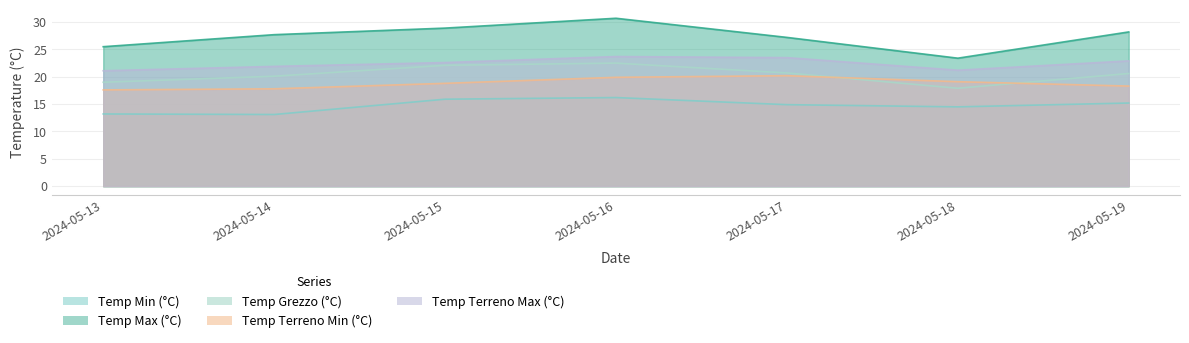

List the labels in order of Temp Grezzo (°C) value, largest first.

2024-05-16, 2024-05-15, 2024-05-17, 2024-05-19, 2024-05-14, 2024-05-13, 2024-05-18